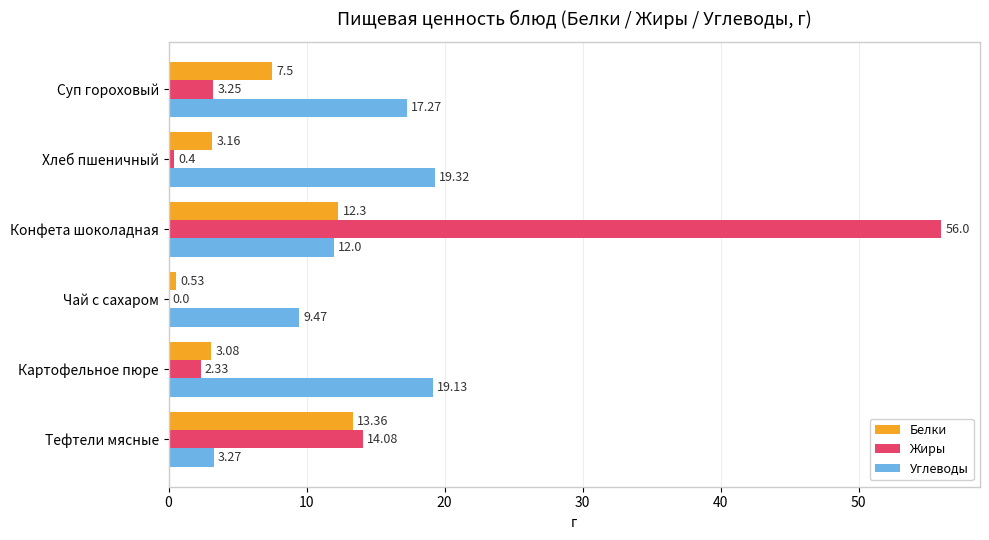

What is the sum of the Жиры values at Картофельное пюре and Конфета шоколадная?

58.3